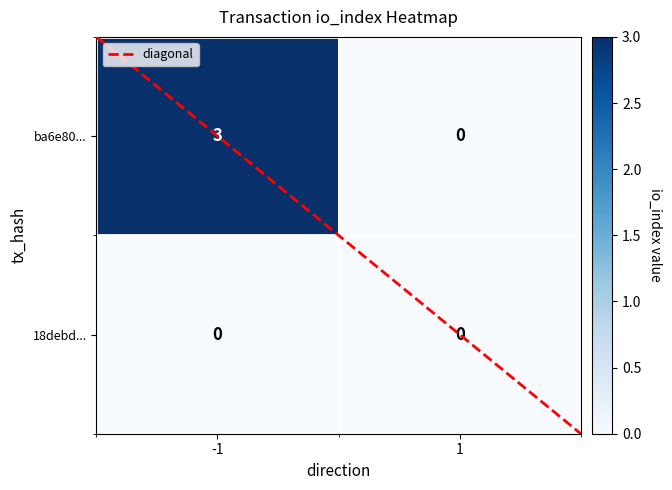

Reading left to right, list all the values displayed in this chart.

ba6e80...: -1=3	1=0
18debd...: -1=0	1=0